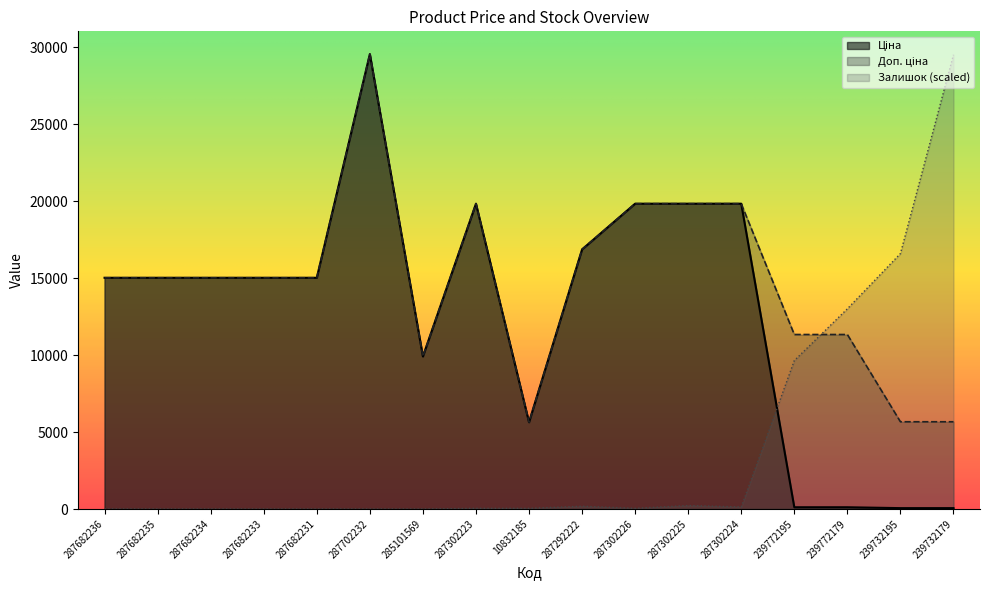

Is it true that Залишок equals 9640.4 at 239772195?

True